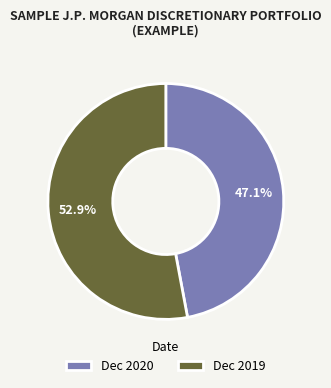

Rank the categories by value from lowest to highest.

Dec 2020, Dec 2019